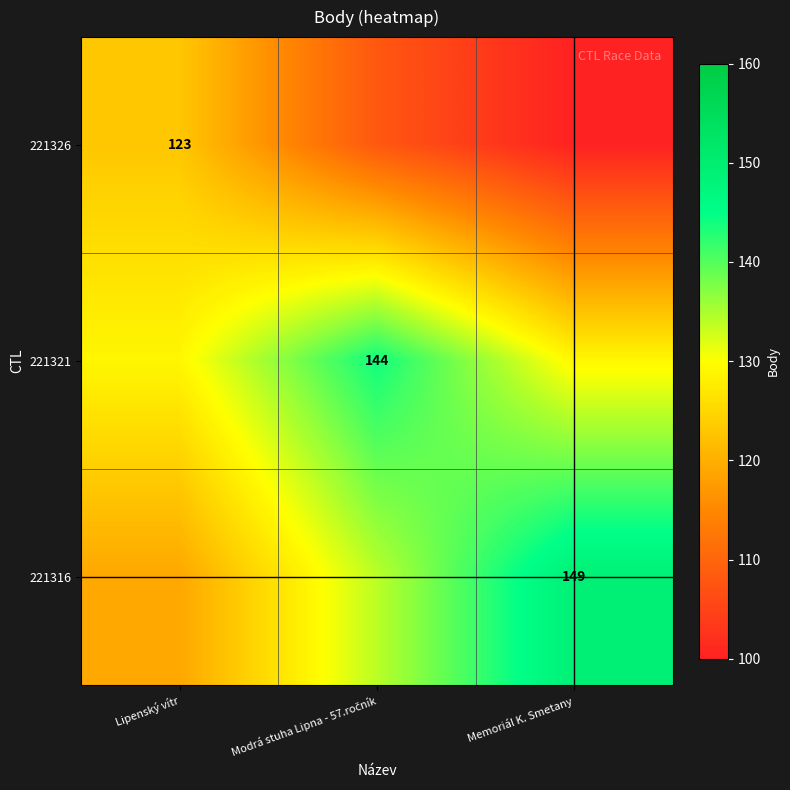

Which has a higher value, Modrá stuha Lipna - 57.ročník or Lipenský vítr?

Lipenský vítr